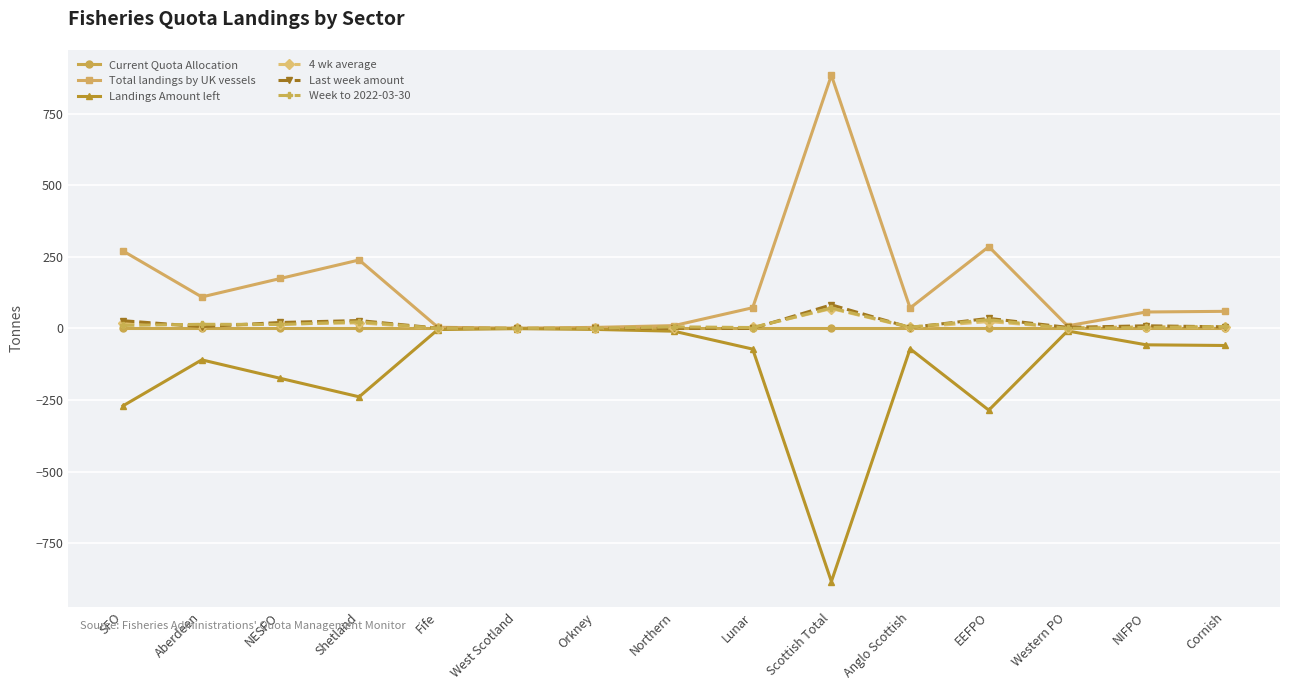

What is the difference between the maximum and minimum values in the Total landings by UK vessels series?

882.9